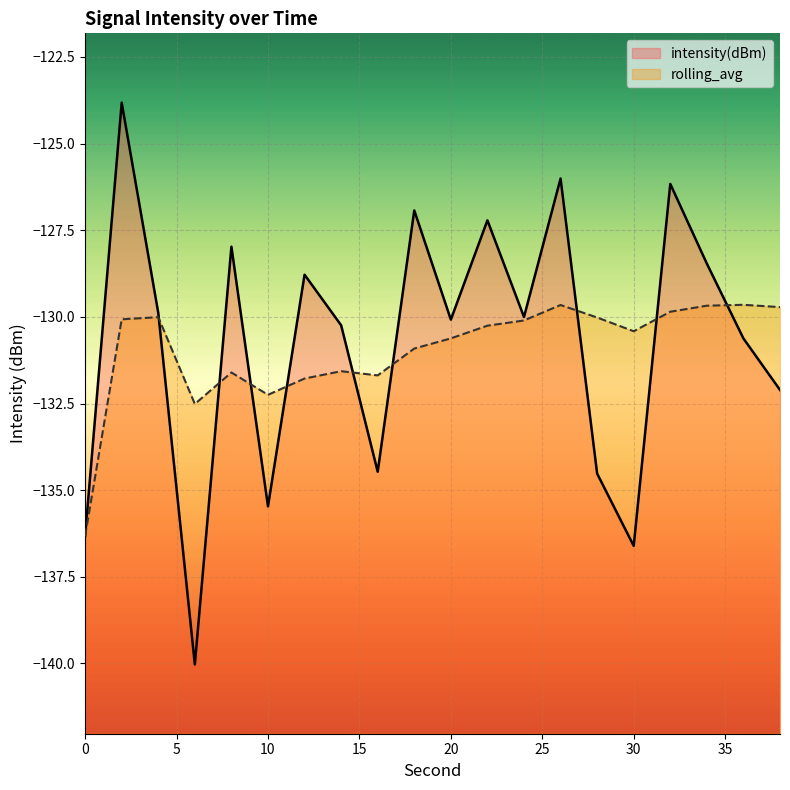

What is the difference between the maximum and minimum values in the rolling_avg series?

6.7